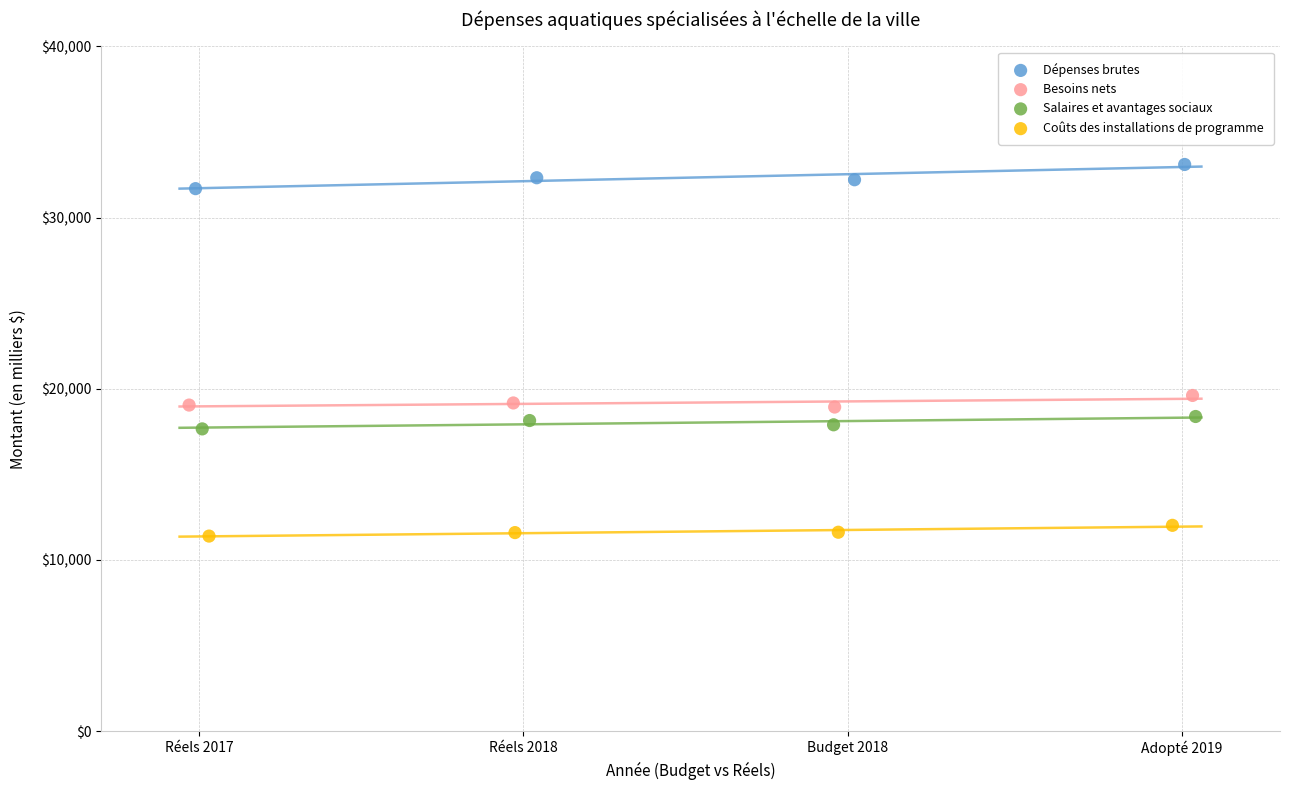

Which series contains the highest Y value?

Dépenses brutes